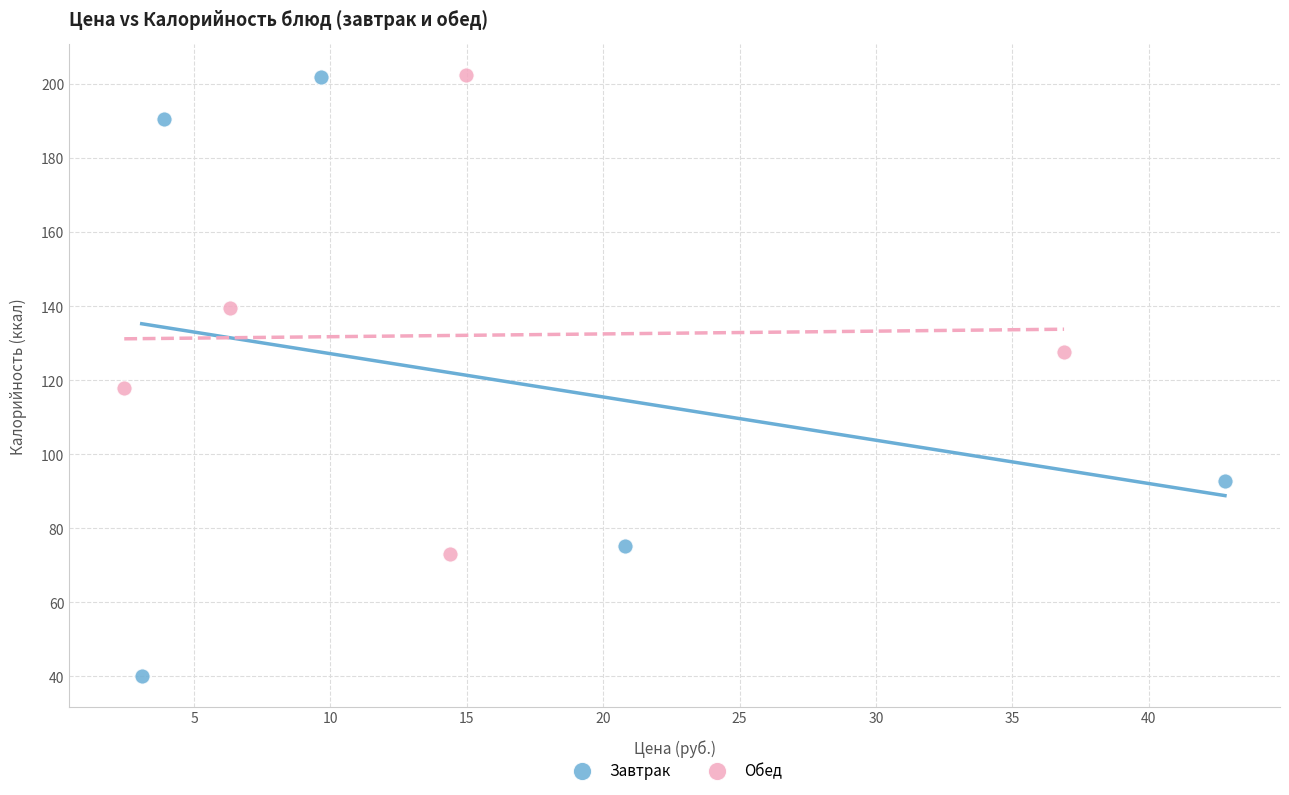

Which series has the largest Y range (max minus min)?

Завтрак